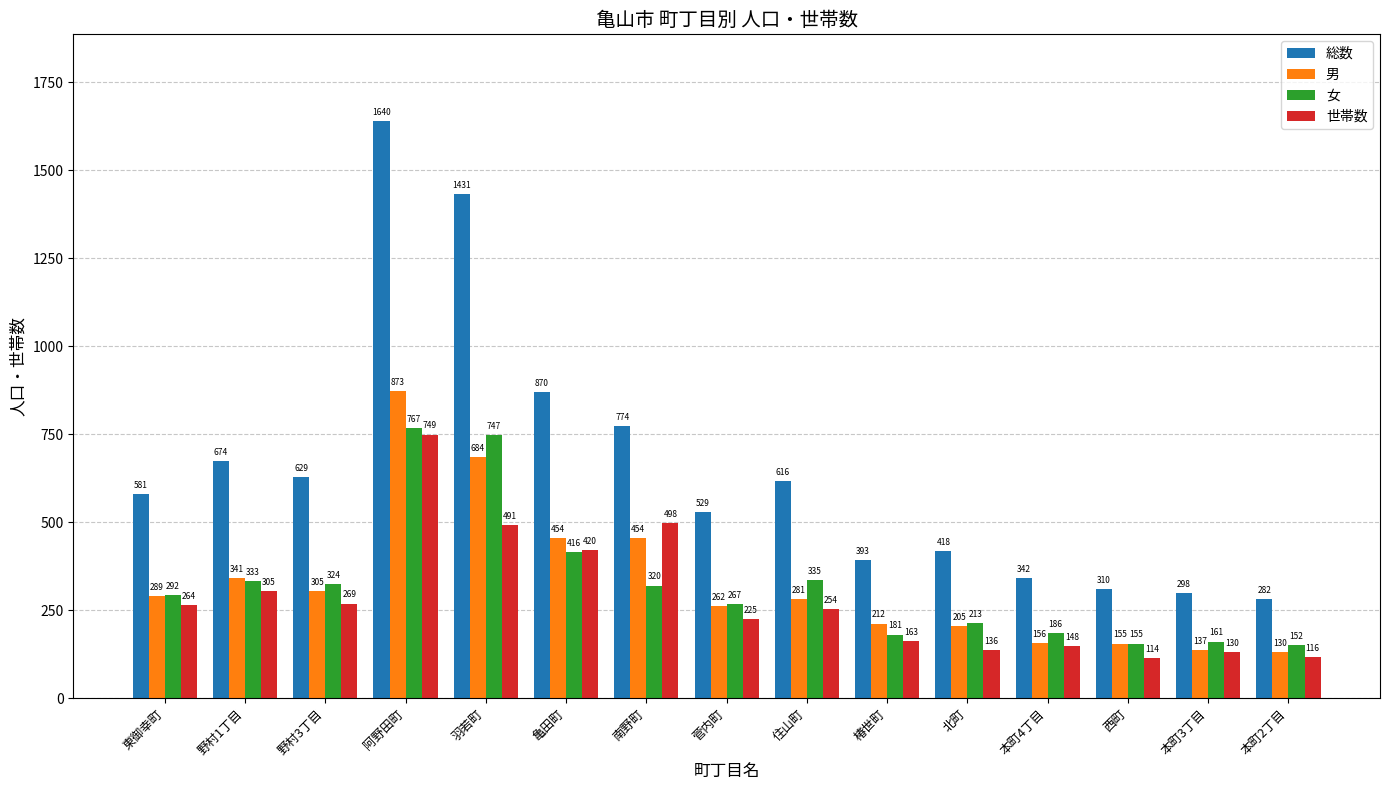

What are all the series names shown in the legend?

総数, 男, 女, 世帯数